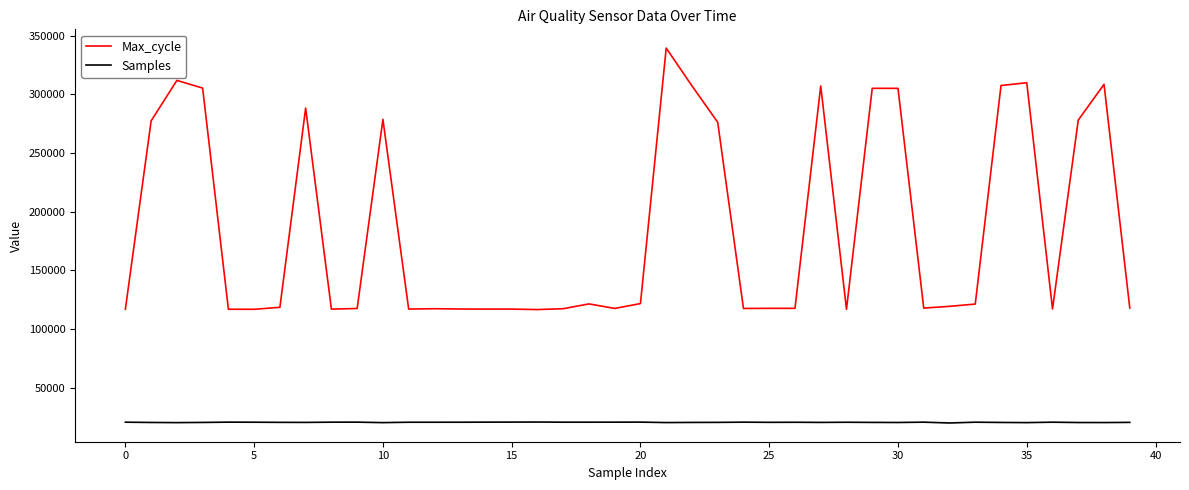

What is the lowest value of the Max_cycle series?

116719